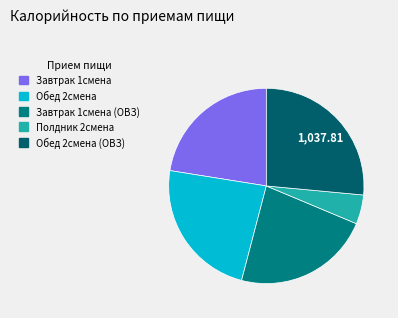

How many segments does this pie chart have?

5